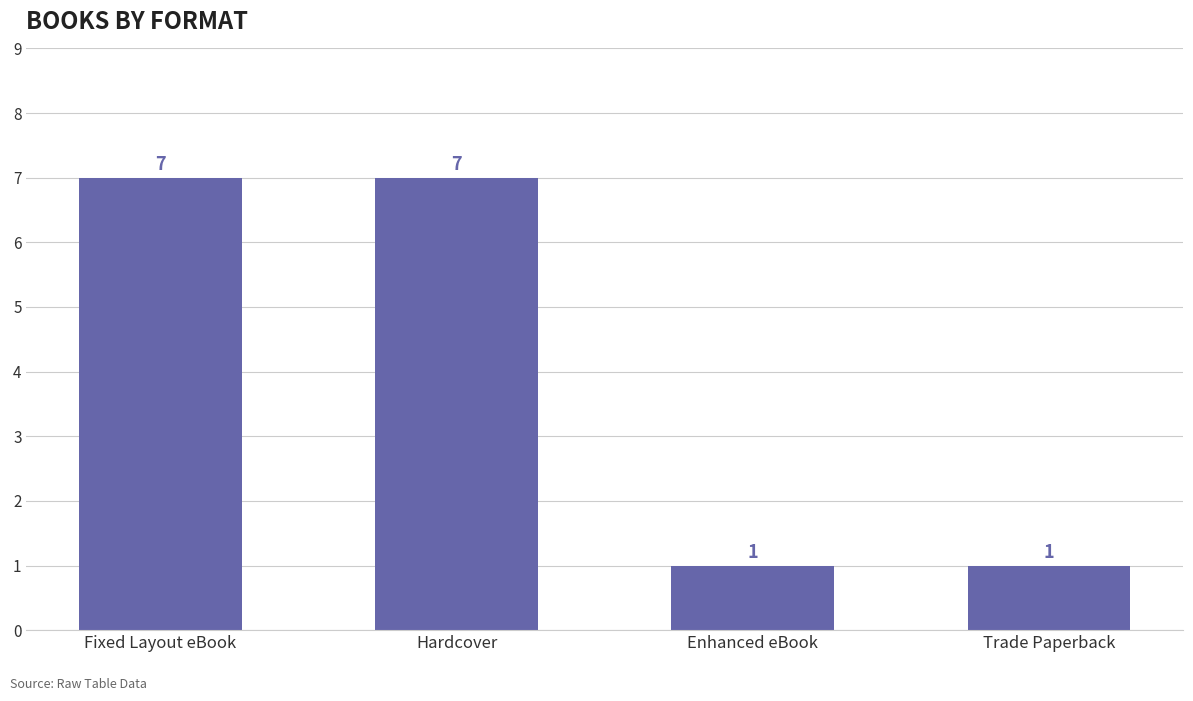

True or false: the data shows 7 at Hardcover.

True